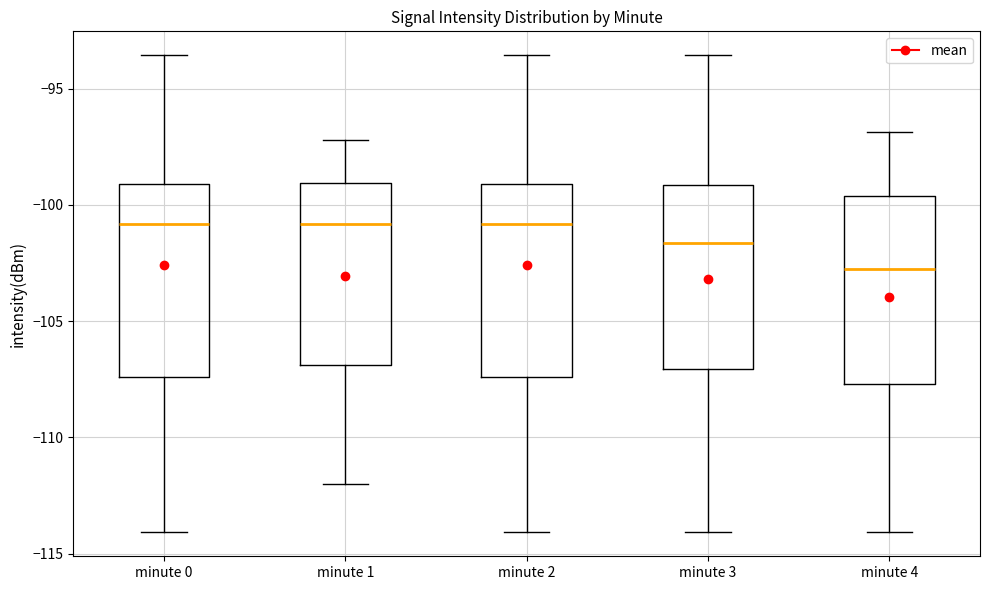

Reading left to right, read every box against the y-axis: the position of its median line, the range the box covers, and the ends of its whiskers. The values are not printed on the chart, so give them approximately, as read against the axis.

minute 0: median -101.0, box -107.5 to -99.0, whiskers -114.0 to -93.5
minute 1: median -101.0, box -107.0 to -99.0, whiskers -112.0 to -97.0
minute 2: median -101.0, box -107.5 to -99.0, whiskers -114.0 to -93.5
minute 3: median -101.5, box -107.0 to -99.0, whiskers -114.0 to -93.5
minute 4: median -103.0, box -107.5 to -99.5, whiskers -114.0 to -97.0